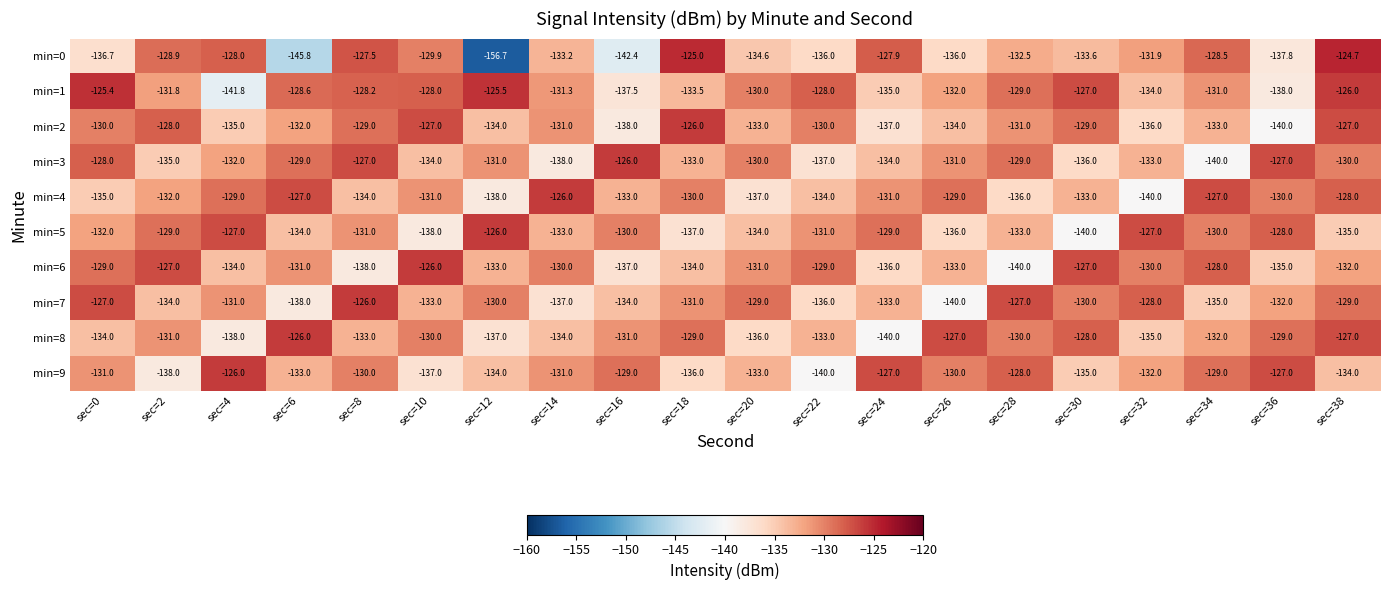

What is the total value across all series at sec=30?

-1318.6